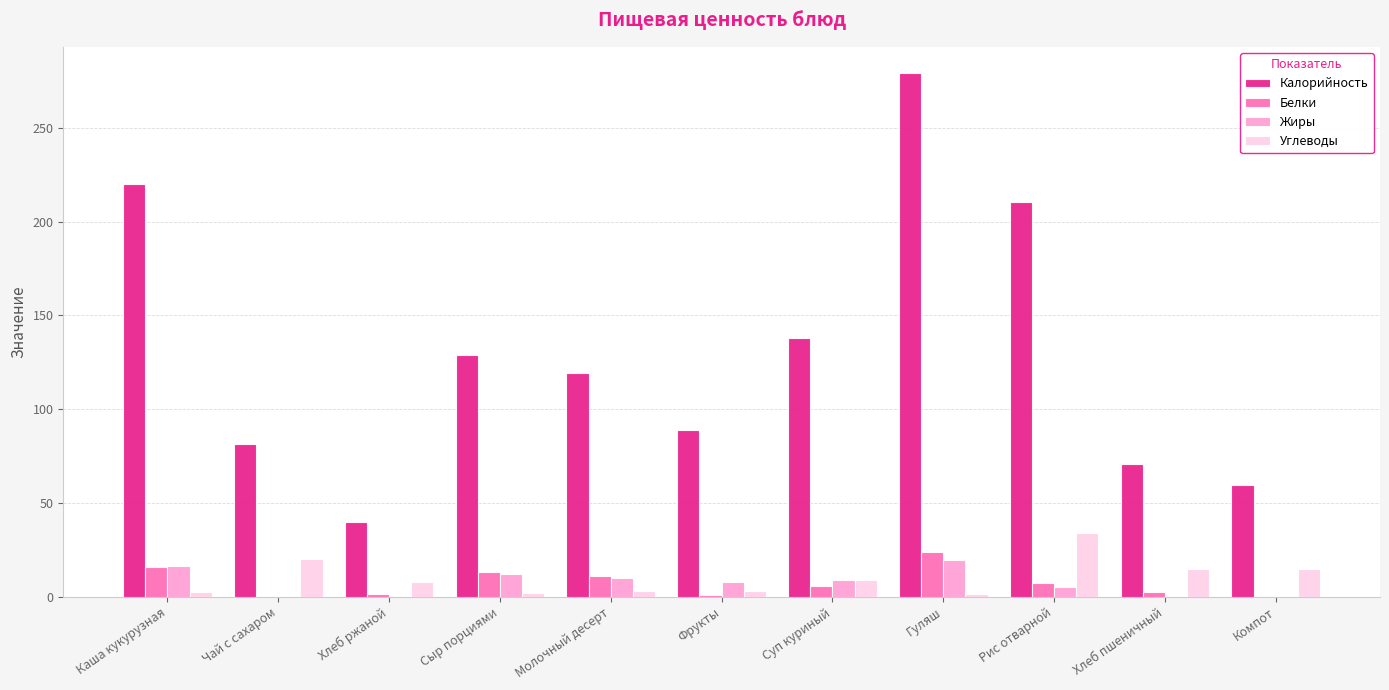

Where is Калорийность nearest to the value 159?

Суп куриный